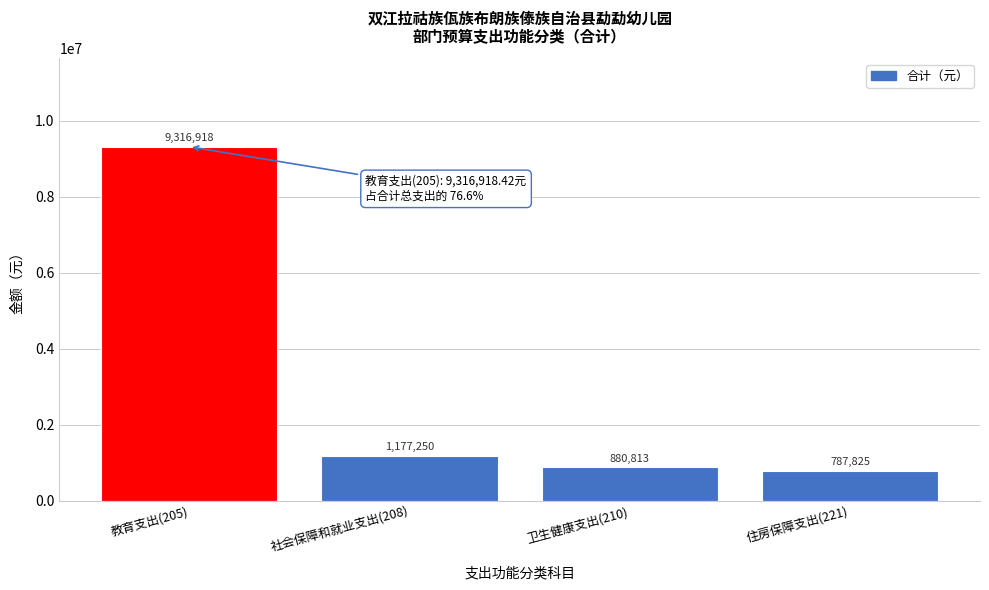

What is the label of the 3rd bar from the right?

社会保障和就业支出(208)